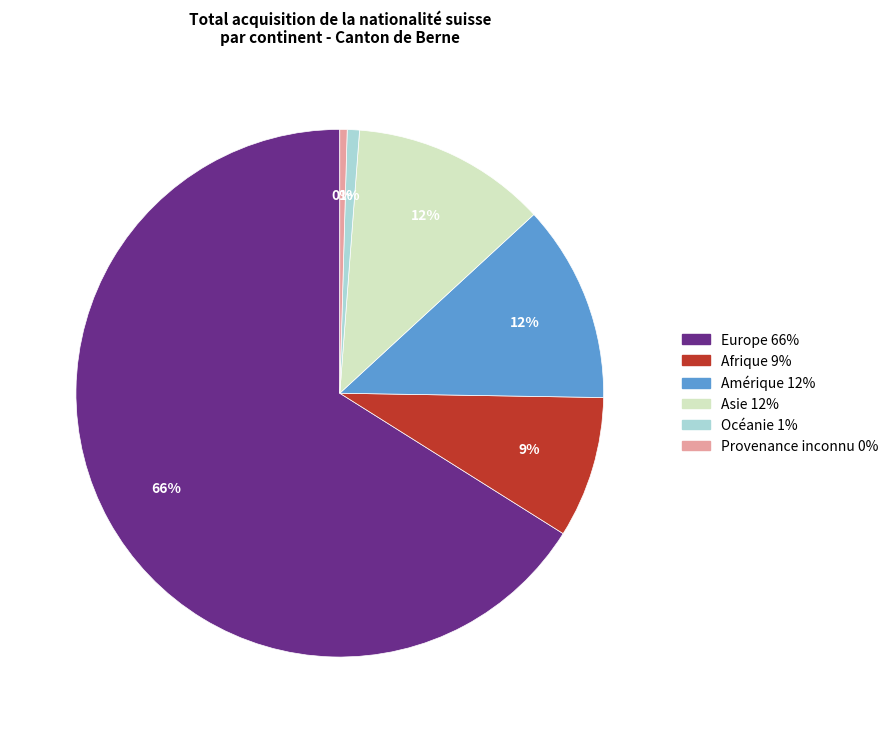

Do Provenance inconnu and Europe together represent more than half of the pie?

Yes